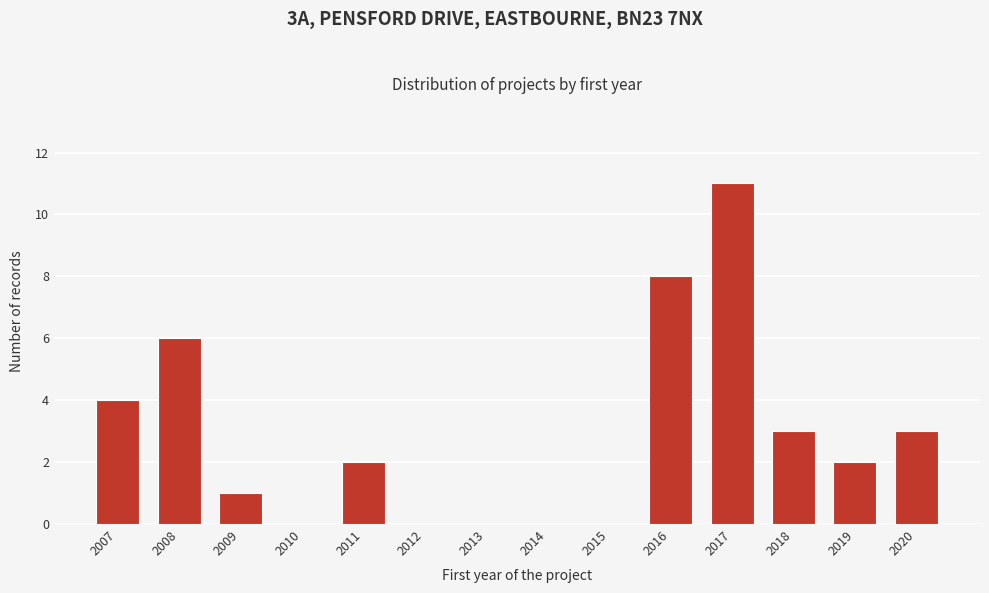

Reading left to right, list all the values displayed in this chart.

2007=4	2008=6	2009=1	2010=0	2011=2	2012=0	2013=0	2014=0	2015=0	2016=8	2017=11	2018=3	2019=2	2020=3